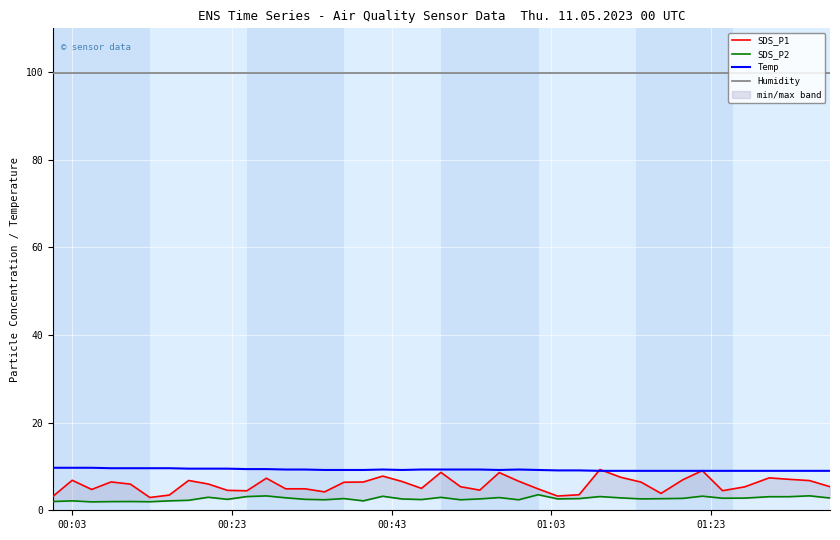

What are all the series names shown in the legend?

SDS_P1, SDS_P2, Temp, Humidity